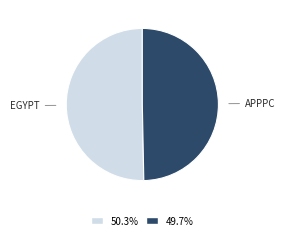

Is there a majority slice in this chart?

Yes